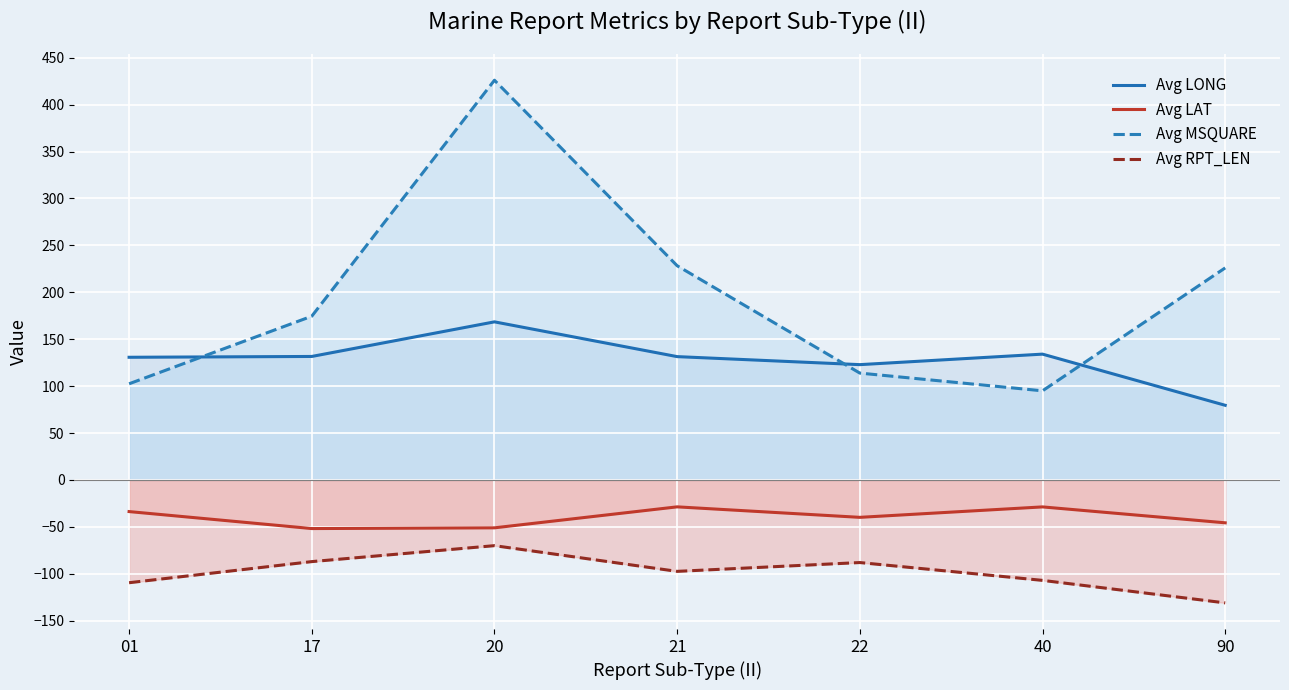

Reading left to right, list all the values displayed in this chart.

Avg LONG: 01=130.8	17=131.6	20=168.5	21=131.4	22=122.9	40=134.1	90=79.6
Avg LAT: 01=-33.7	17=-51.8	20=-51.0	21=-28.6	22=-39.8	40=-28.7	90=-45.6
Avg MSQUARE: 01=102.5	17=174.5	20=426.0	21=228.3	22=113.9	40=95.0	90=226.0
Avg RPT_LEN: 01=-109.5	17=-87.0	20=-70.0	21=-97.4	22=-88.0	40=-107.0	90=-131.0